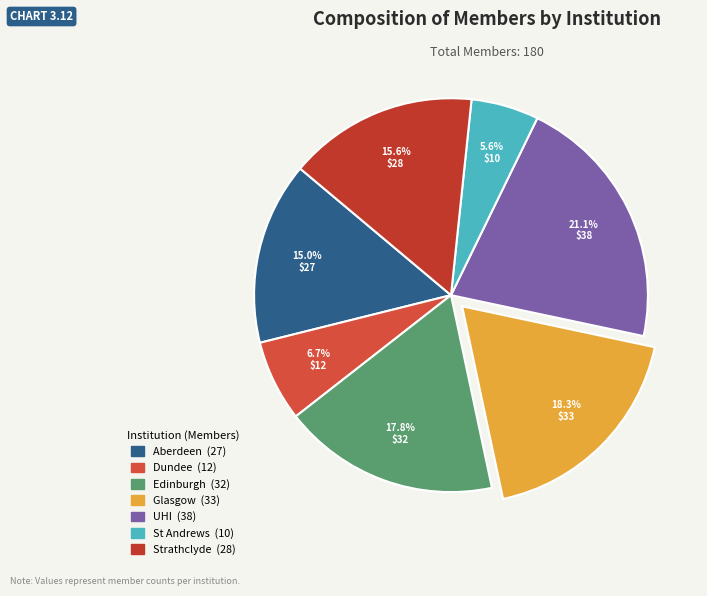

Is there a majority slice in this chart?

No